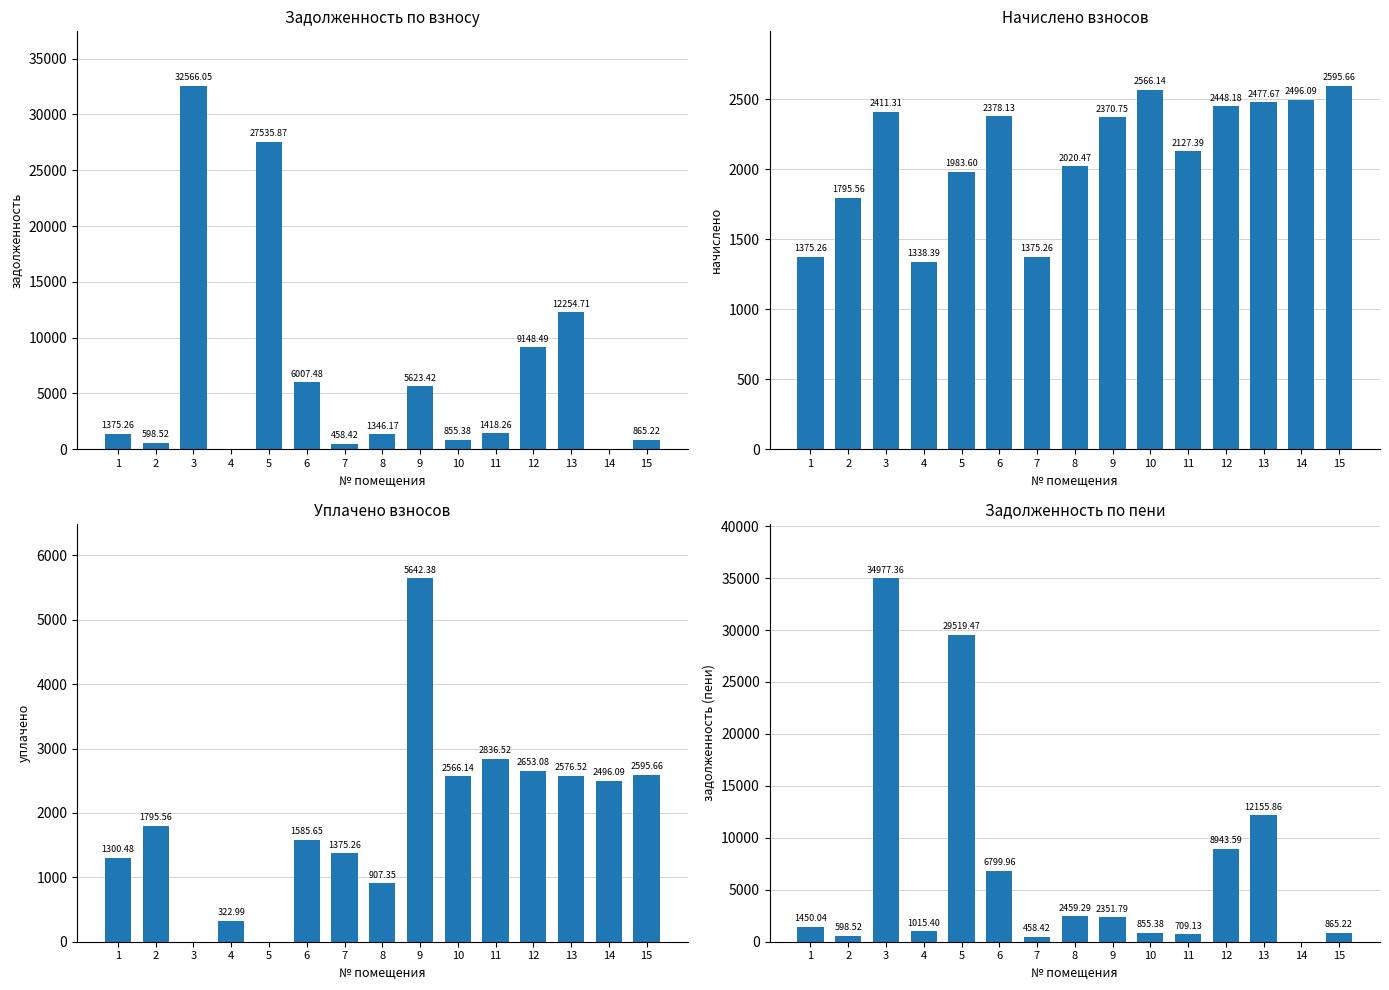

Which series has the largest total across all categories?

zadolzhennost_peni